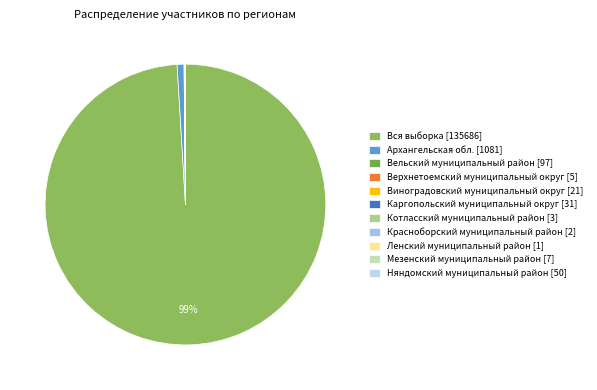

Rank the categories by value from lowest to highest.

Ленский муниципальный район, Красноборский муниципальный район, Котласский муниципальный район, Верхнетоемский муниципальный округ, Мезенский муниципальный район, Виноградовский муниципальный округ, Каргопольский муниципальный округ, Няндомский муниципальный район, Вельский муниципальный район, Архангельская обл., Вся выборка